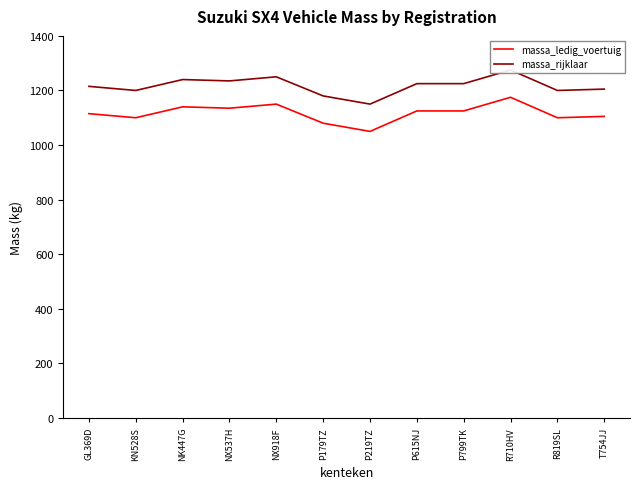

True or false: massa_ledig_voertuig and massa_rijklaar cross at least once.

False